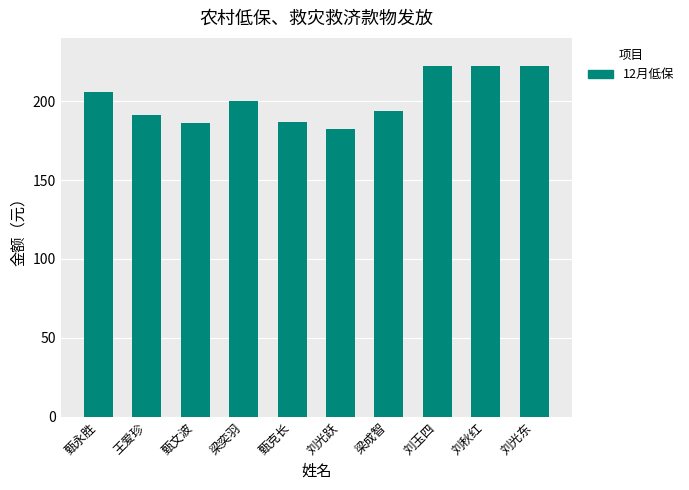

What is the sum of the values at 刘光跃 and 王爱珍?

373